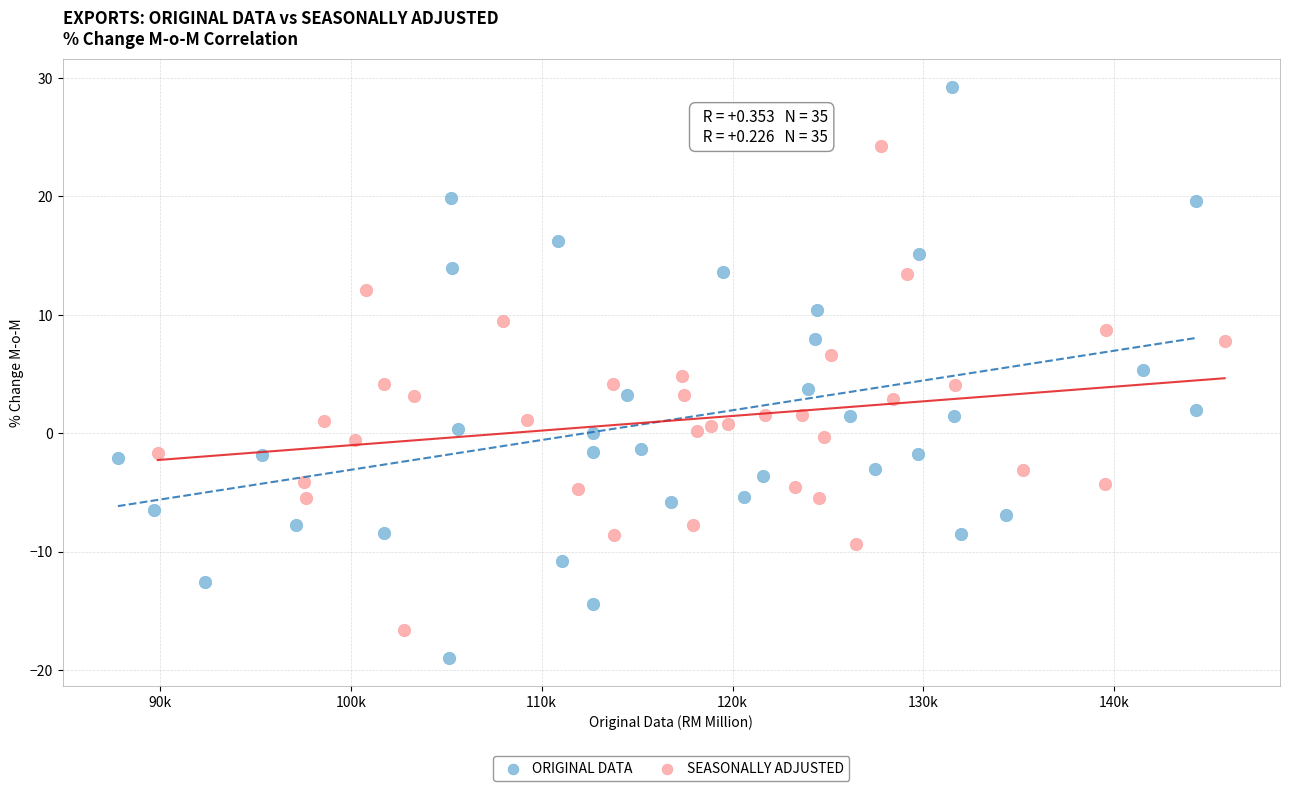

Which series contains the highest Y value?

ORIGINAL DATA